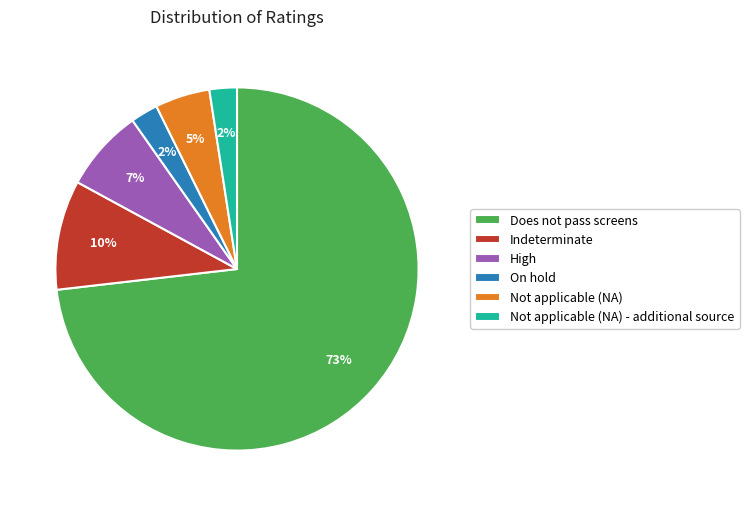

Which category has the biggest portion of the pie?

Does not pass screens